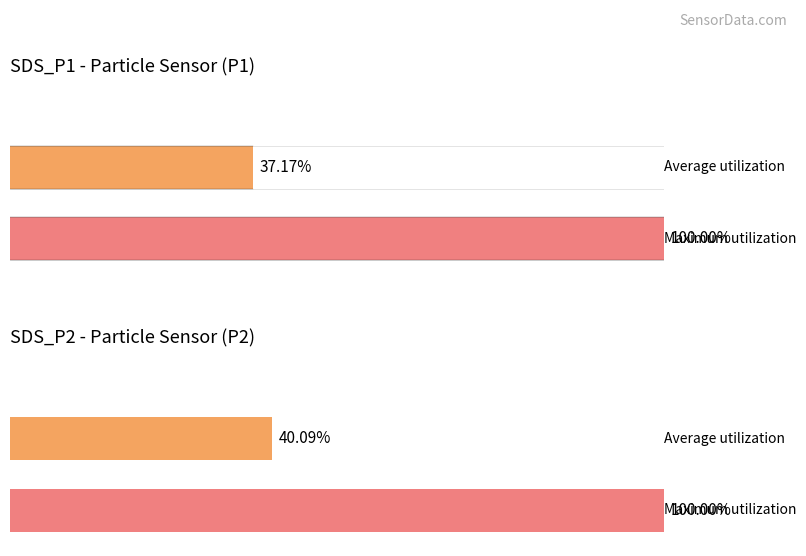

Which series has the largest range (max minus min)?

SDS_P1